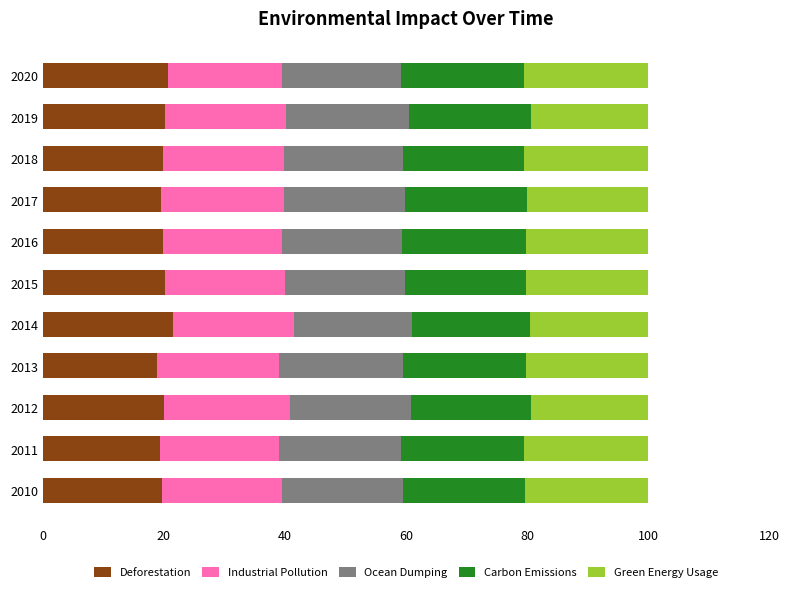

What is the total value across all series at 2014?

100.0